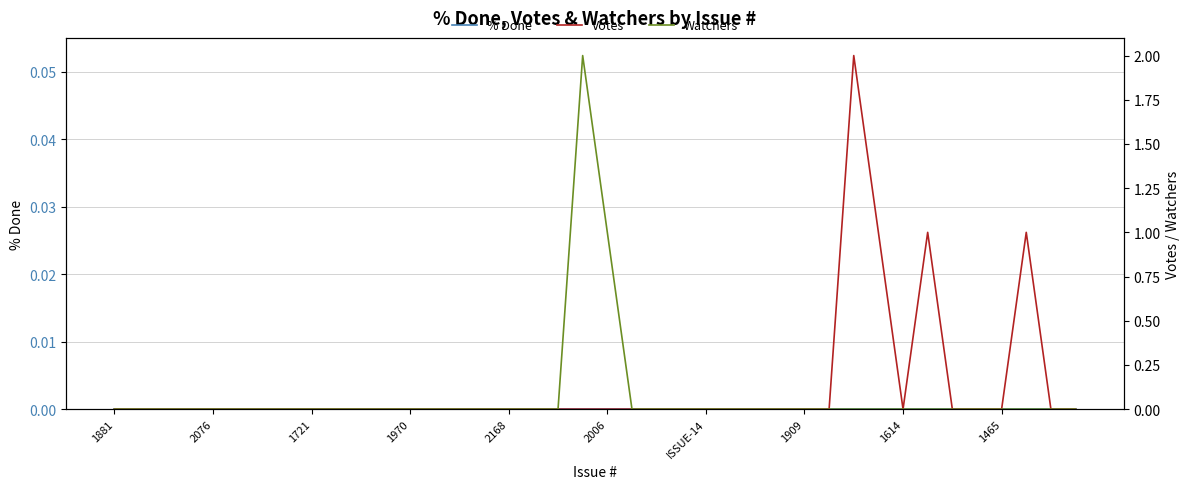

What are all the series names shown in the legend?

% Done, Votes, Watchers